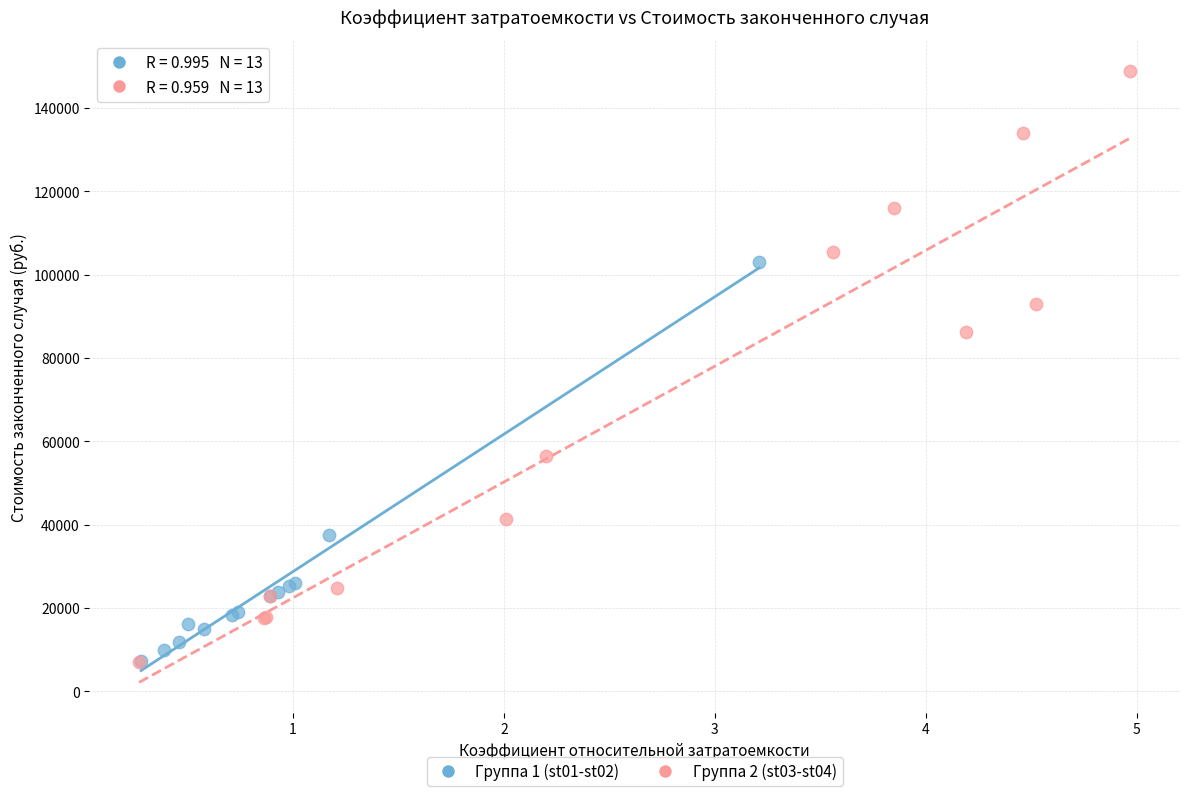

Which series has the widest spread of Y values?

Группа 2 (st03-st04)